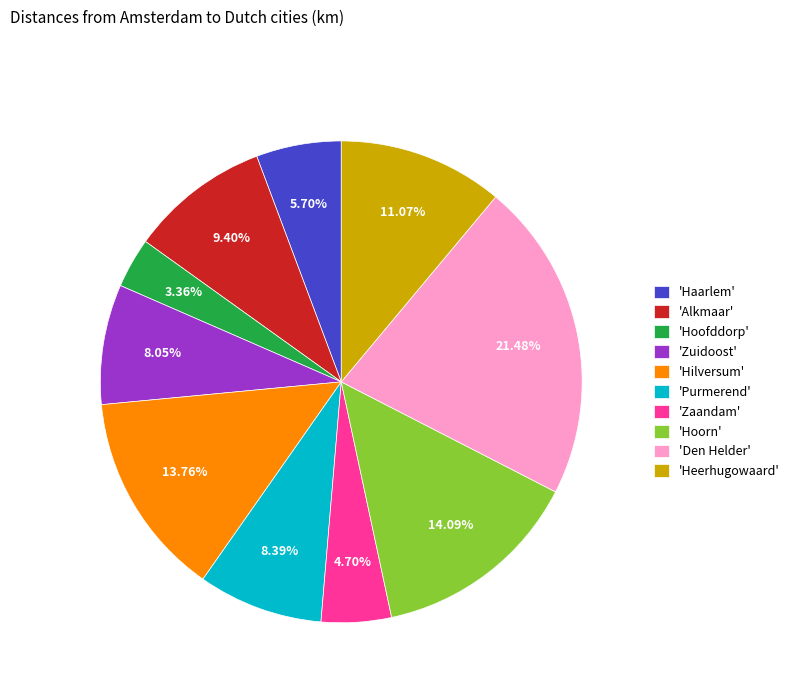

What is the ratio of the value at 'Alkmaar' to the value at 'Den Helder'?

0.4